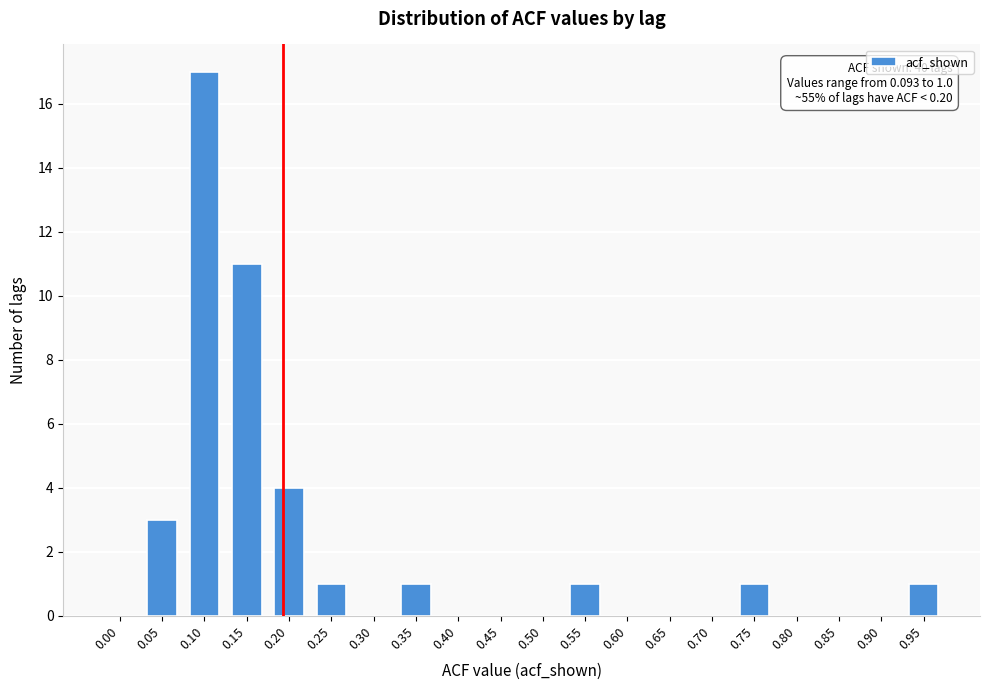

Reading left to right, transcribe all the data shown in this chart.

0.00=0	0.05=3	0.10=17	0.15=11	0.20=4	0.25=1	0.30=0	0.35=1	0.40=0	0.45=0	0.50=0	0.55=1	0.60=0	0.65=0	0.70=0	0.75=1	0.80=0	0.85=0	0.90=0	0.95=1